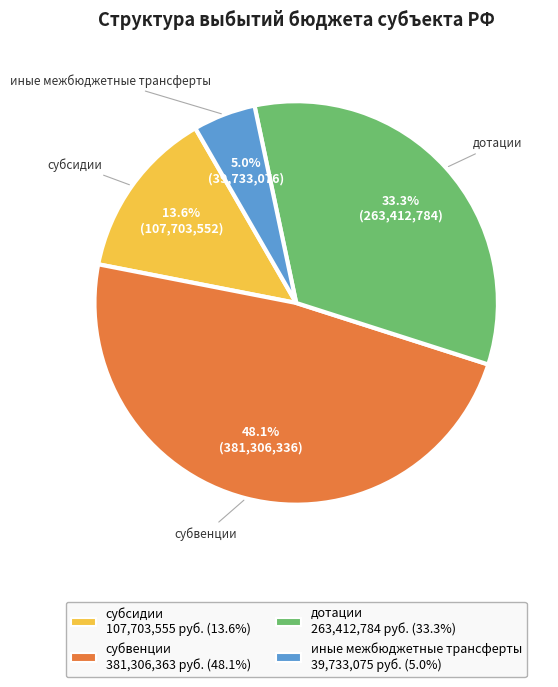

Which category has the biggest portion of the pie?

субвенции